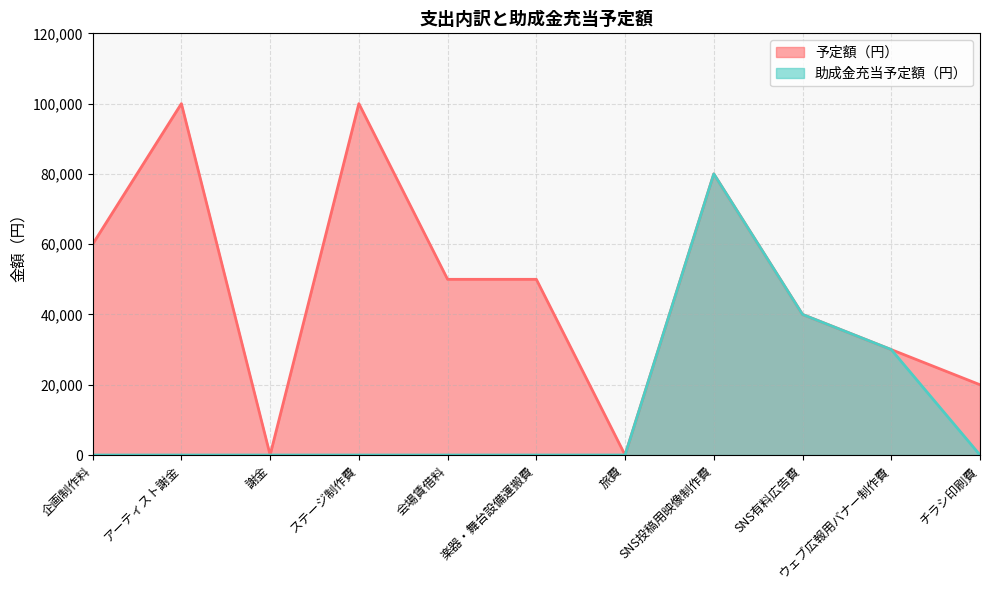

Which has a higher value, ウェブ広報用バナー制作費 or 謝金?

ウェブ広報用バナー制作費